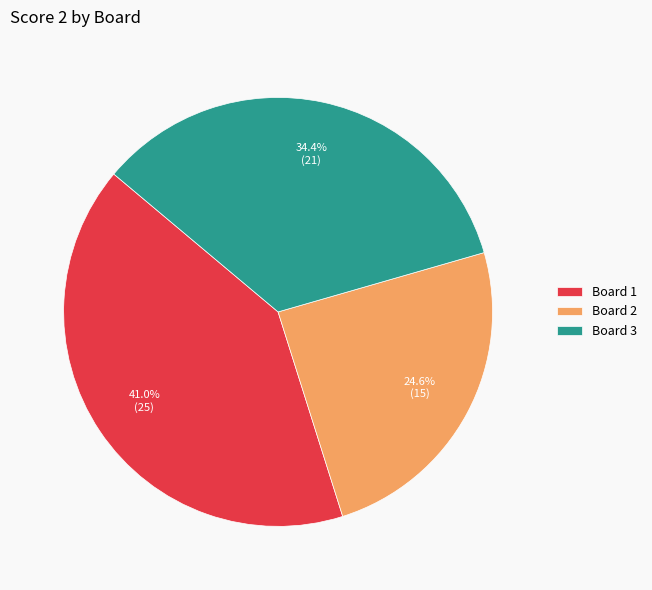

What is the ratio of the value at Board 2 to the value at Board 3?

0.7